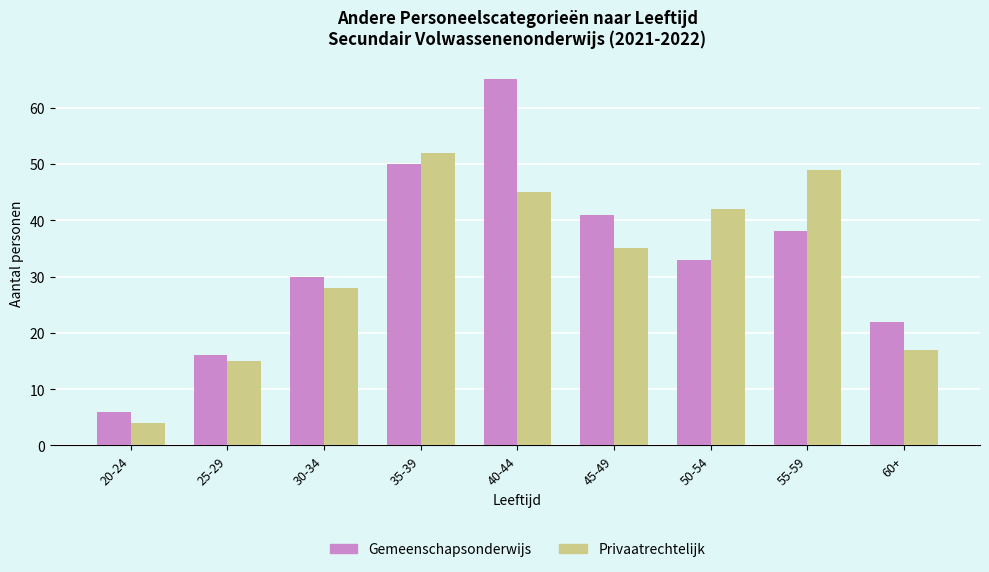

Is the value of Gemeenschapsonderwijs at 55-59 greater than the value of Privaatrechtelijk at 35-39?

No